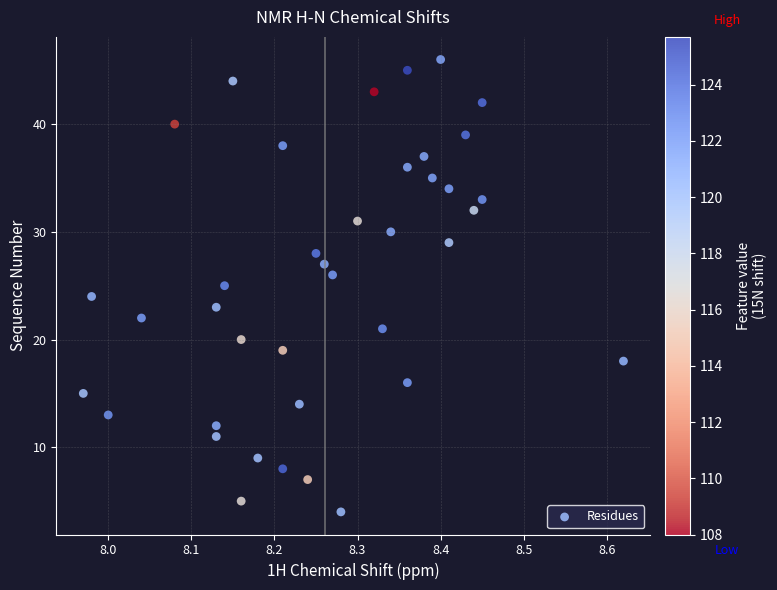

What is the range of Y values (max minus min)?

42